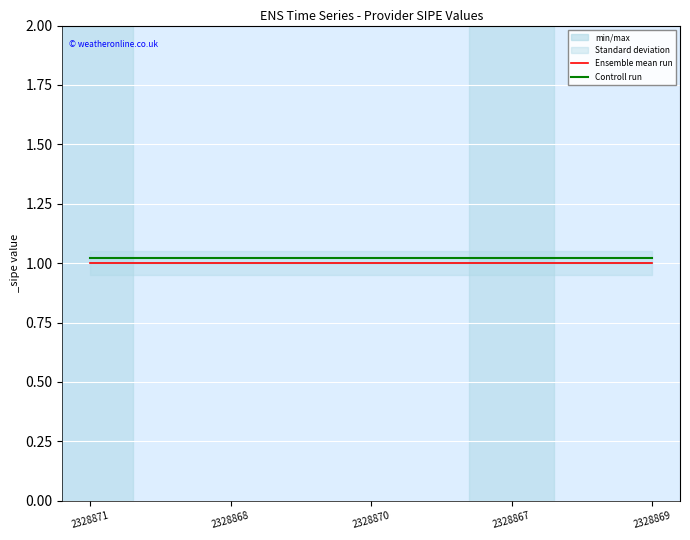

The Controll run series shows 1.0 at 2328868. True or false?

True